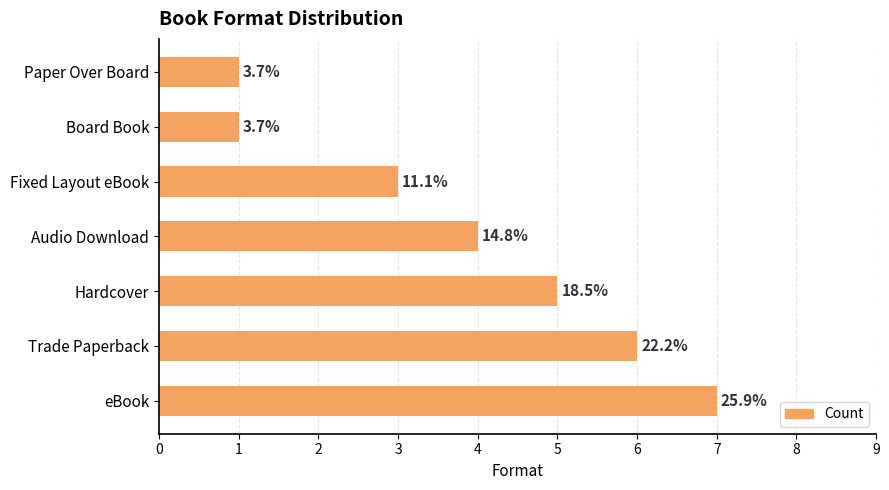

How many bars are there in total?

7